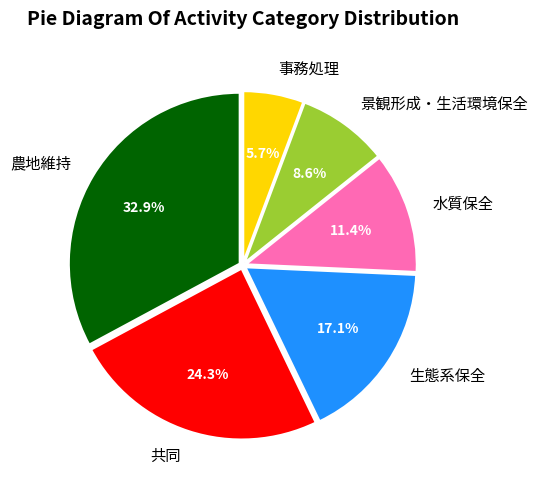

To the nearest percent, what is the average slice percentage?

17%